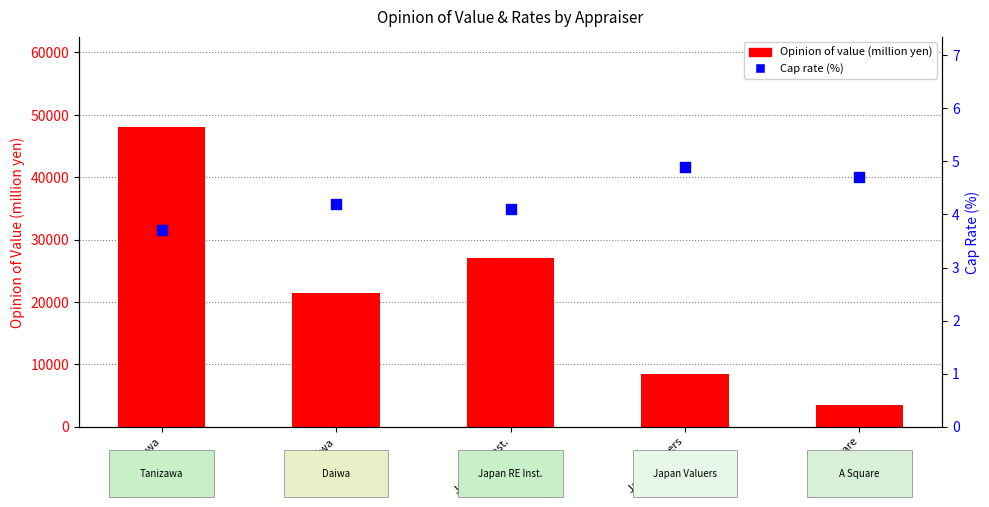

What is the total value across all series at Tanizawa?

48103.7